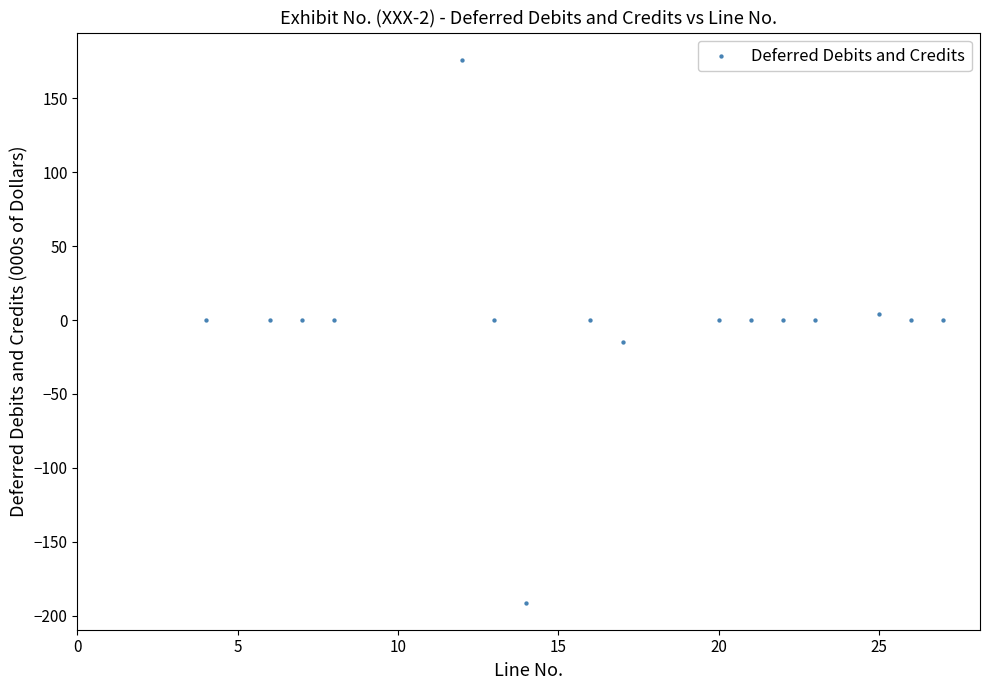

What is the range of Y values (max minus min)?

367